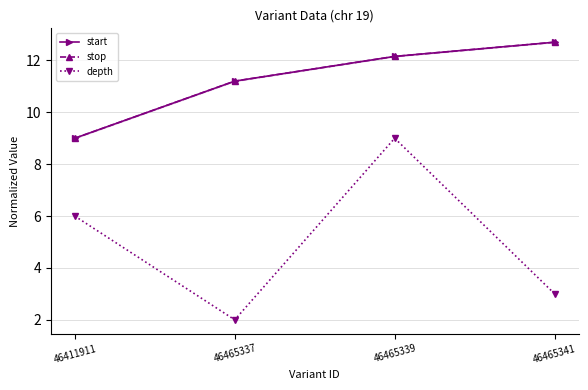

Between 46411911 and 46465337, which series saw the biggest shift?

depth